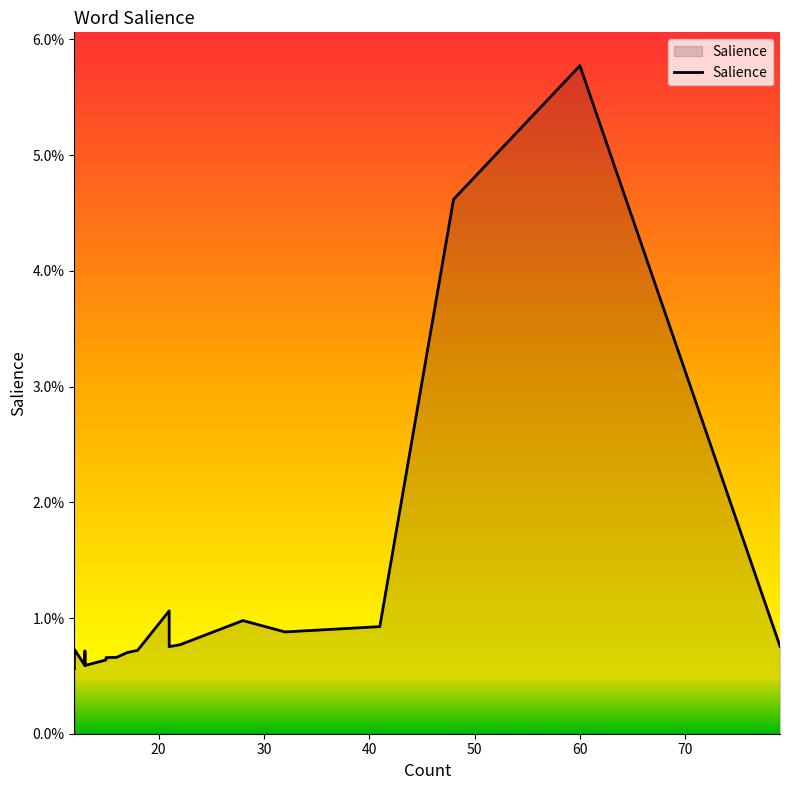

How many interior local valleys (lower than both neighbors) does the data have?

4